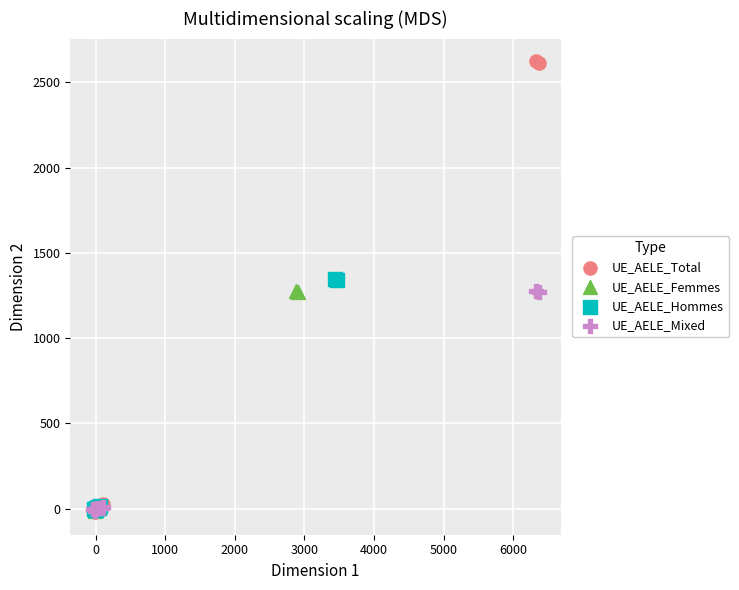

Which series reaches the maximum Y coordinate?

UE_AELE_Total